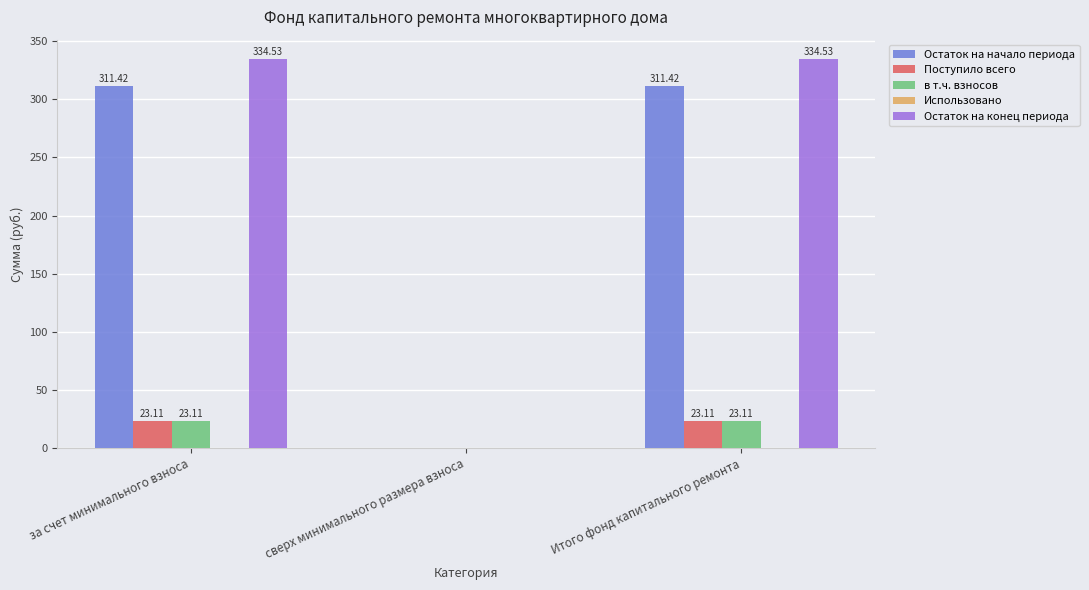

At which label does в т.ч. взносов first exceed 23?

за счет минимального взноса